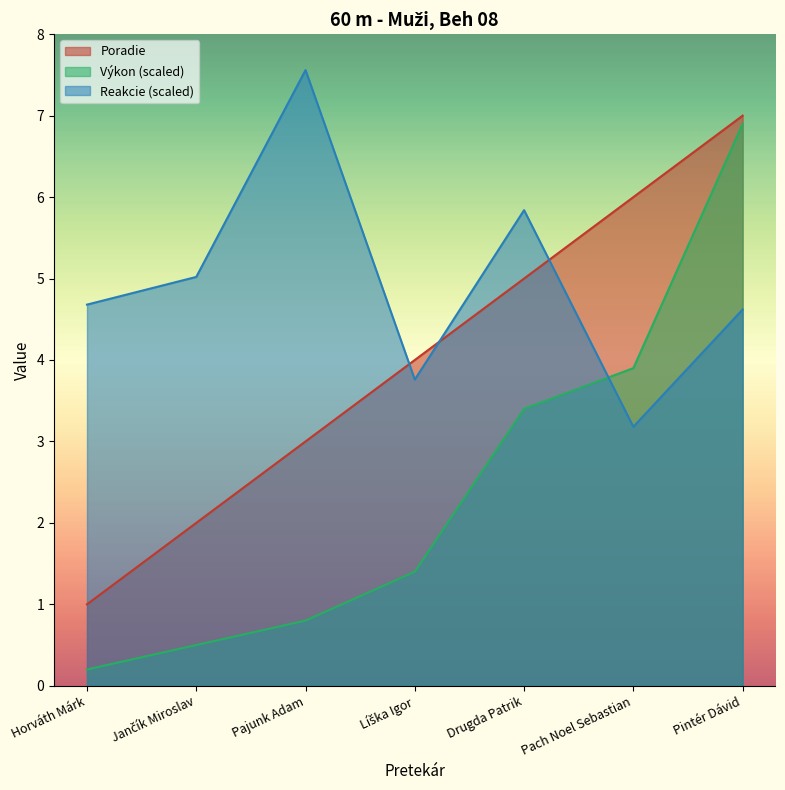

What position from the left is Drugda Patrik?

5